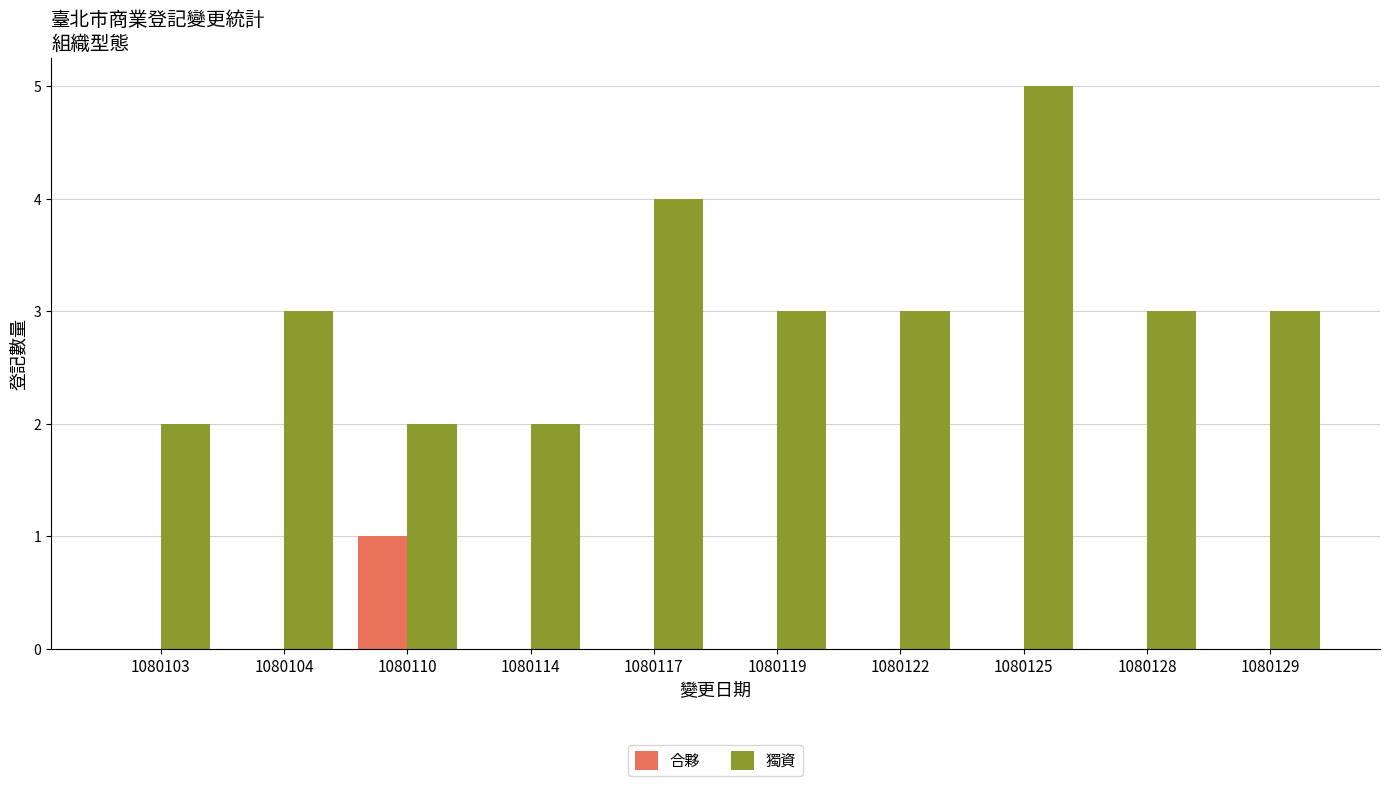

What are all the series names shown in the legend?

合夥, 獨資